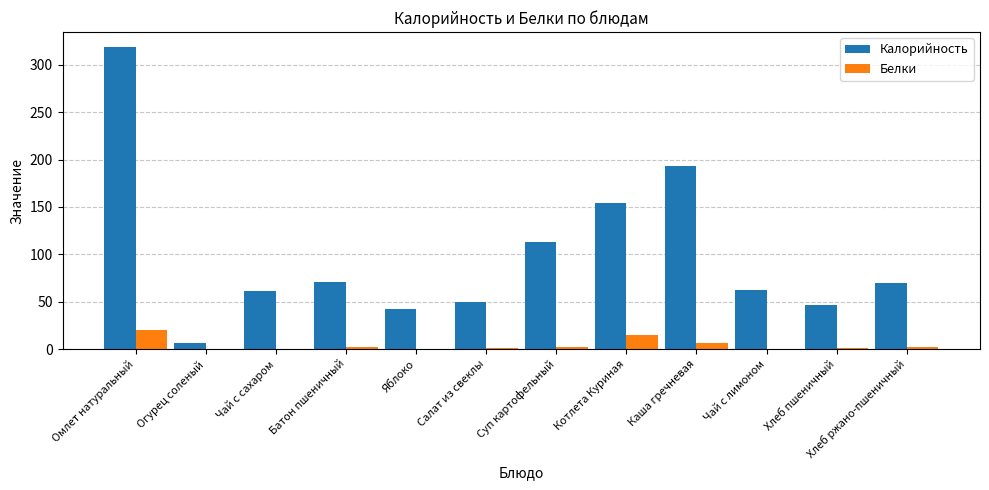

Are the bars grouped side by side (vs. stacked)?

Yes